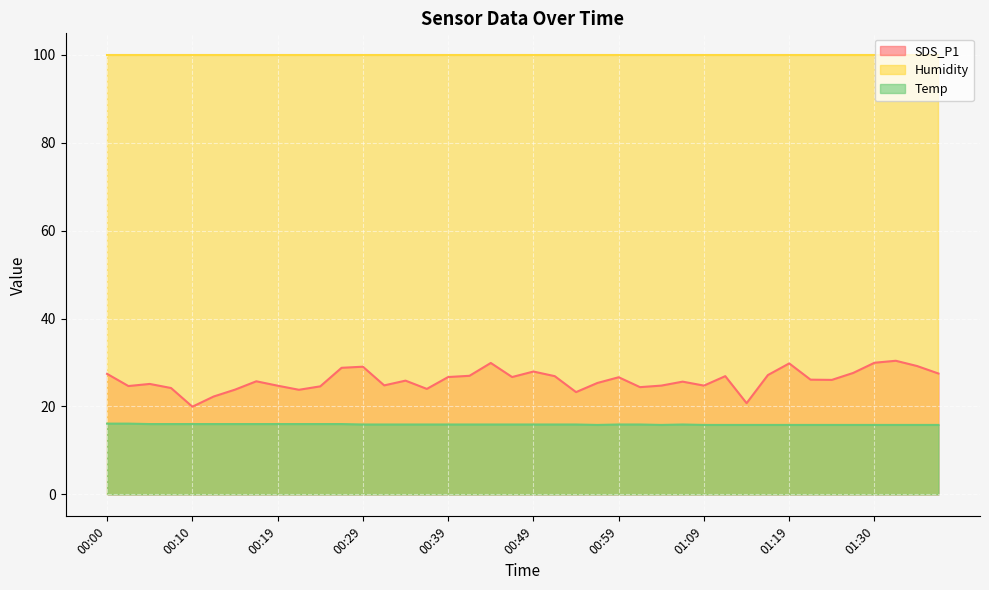

At which label does SDS_P1 reach its peak?

01:32